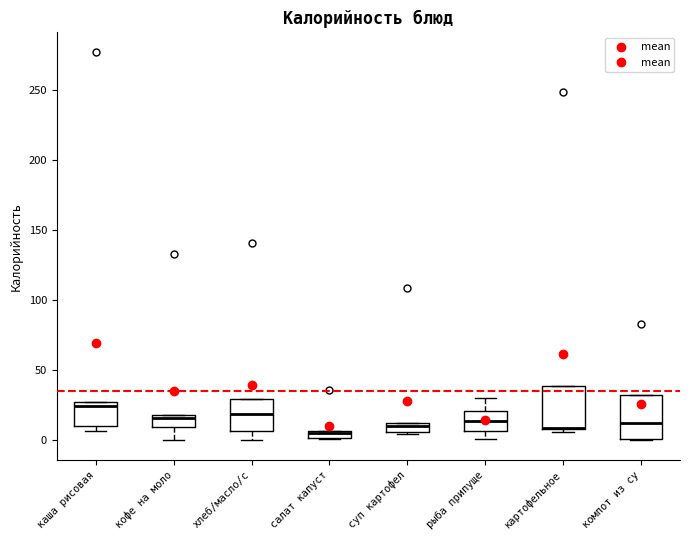

Where is the upper edge of the box for каша рисовая on the y-axis? The values are not printed on the chart, so give them approximately, as read against the axis.

25